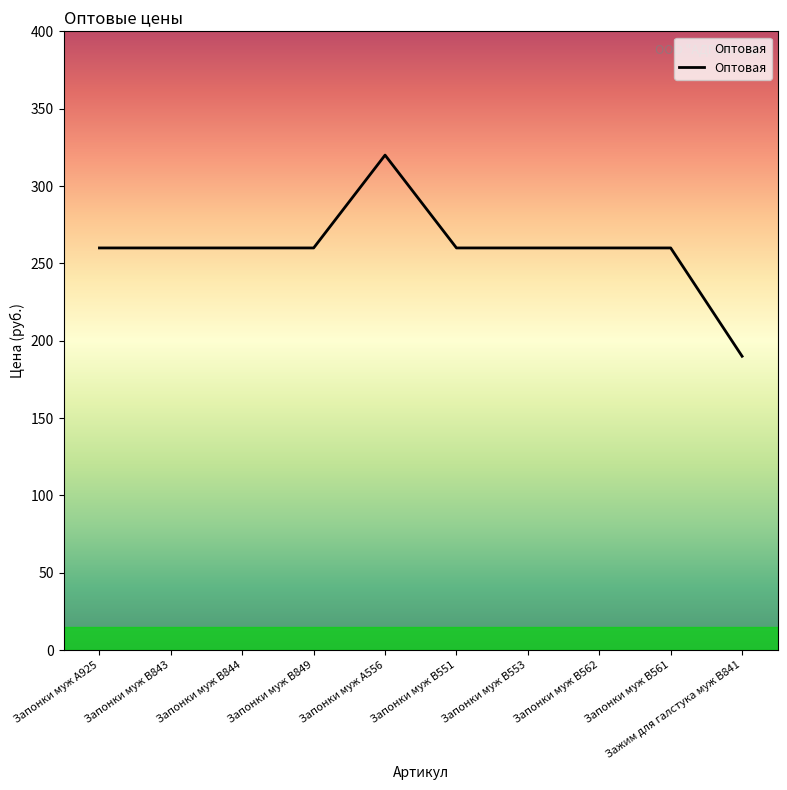

How many distinct data groups are displayed?

1